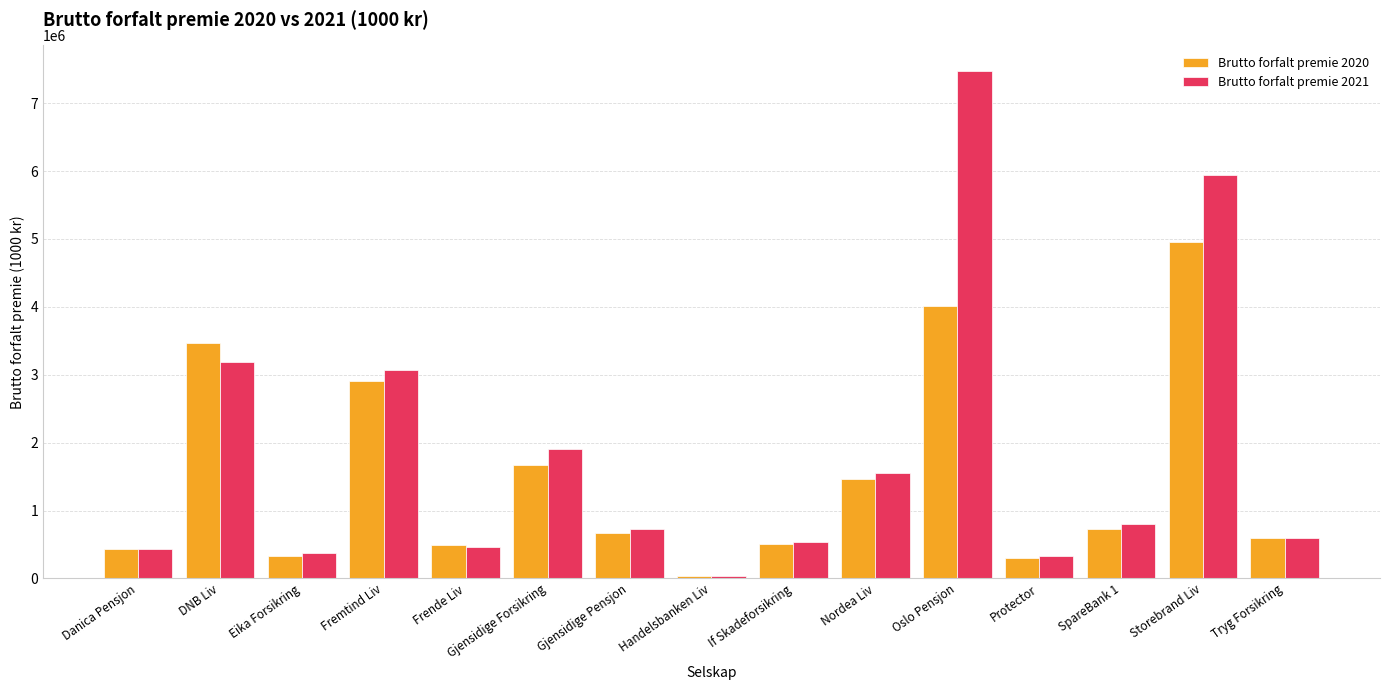

Rank the series by their average value, from lowest to highest.

Brutto forfalt premie 2020, Brutto forfalt premie 2021